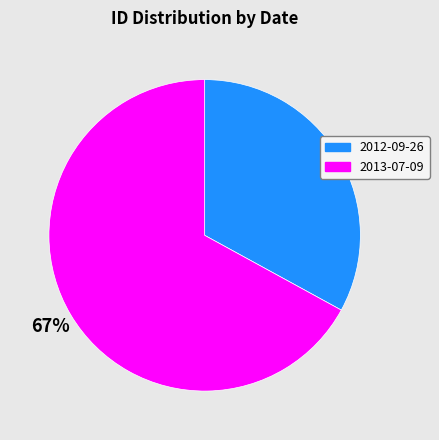

What is the ratio of the value at 2012-09-26 to the value at 2013-07-09?

0.5